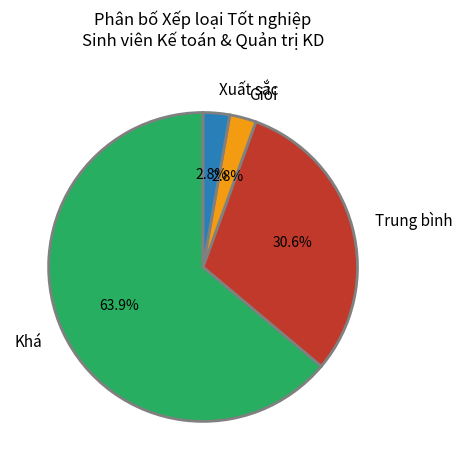

Count the number of slices in the pie.

4